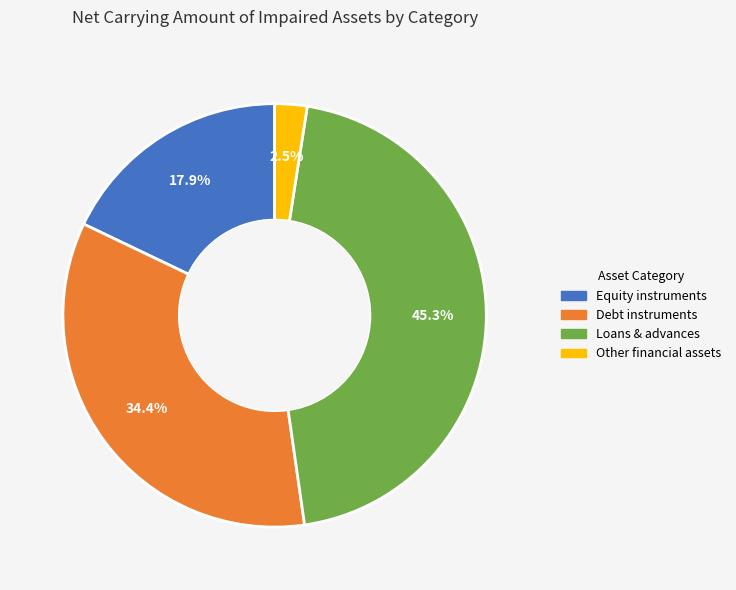

Which category has the smallest portion of the pie?

Other financial assets